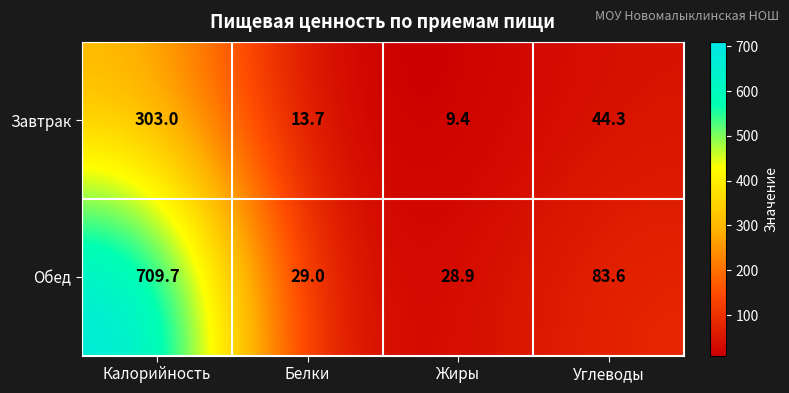

Reading left to right, list all the values displayed in this chart.

Завтрак: 303.0	13.7	9.4	44.3
Обед: 709.7	29.0	28.9	83.6